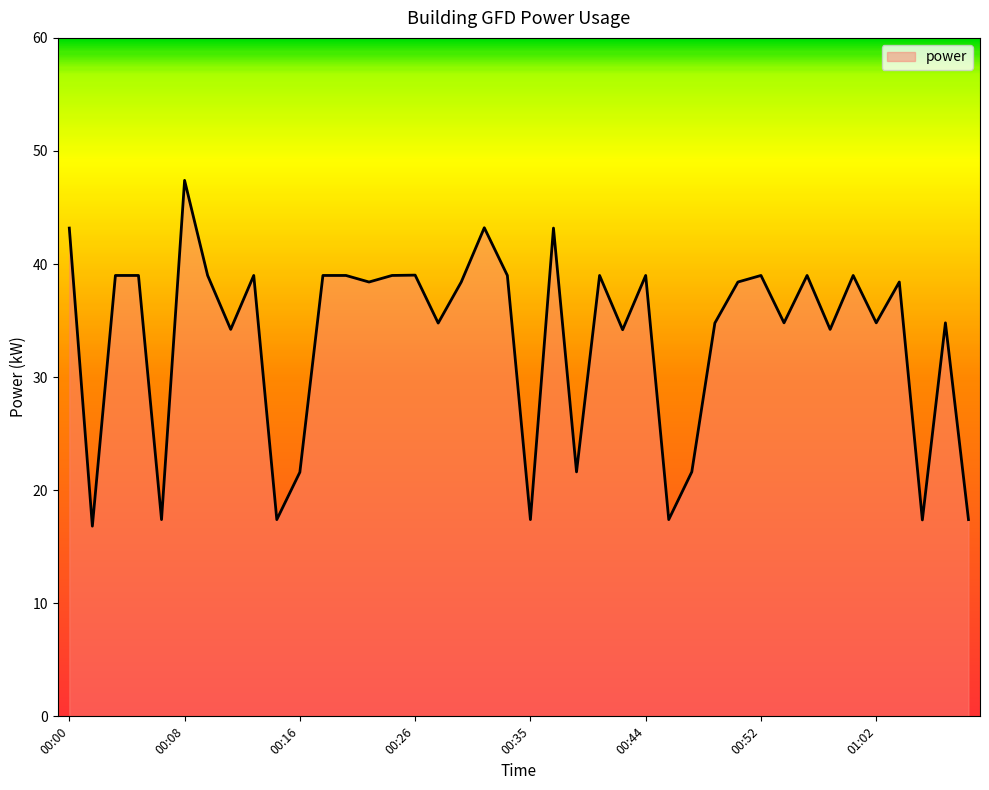

Reading left to right, extract all data points from this chart.

43.2	16.8	39.0	39.0	17.4	47.4	39.0	34.2	39.0	17.4	21.6	39.0	39.0	38.4	39.0	39.0	34.8	38.4	43.2	39.0	17.4	43.2	21.6	39.0	34.2	39.0	17.4	21.6	34.8	38.4	39.0	34.8	39.0	34.2	39.0	34.8	38.4	17.4	34.8	17.4